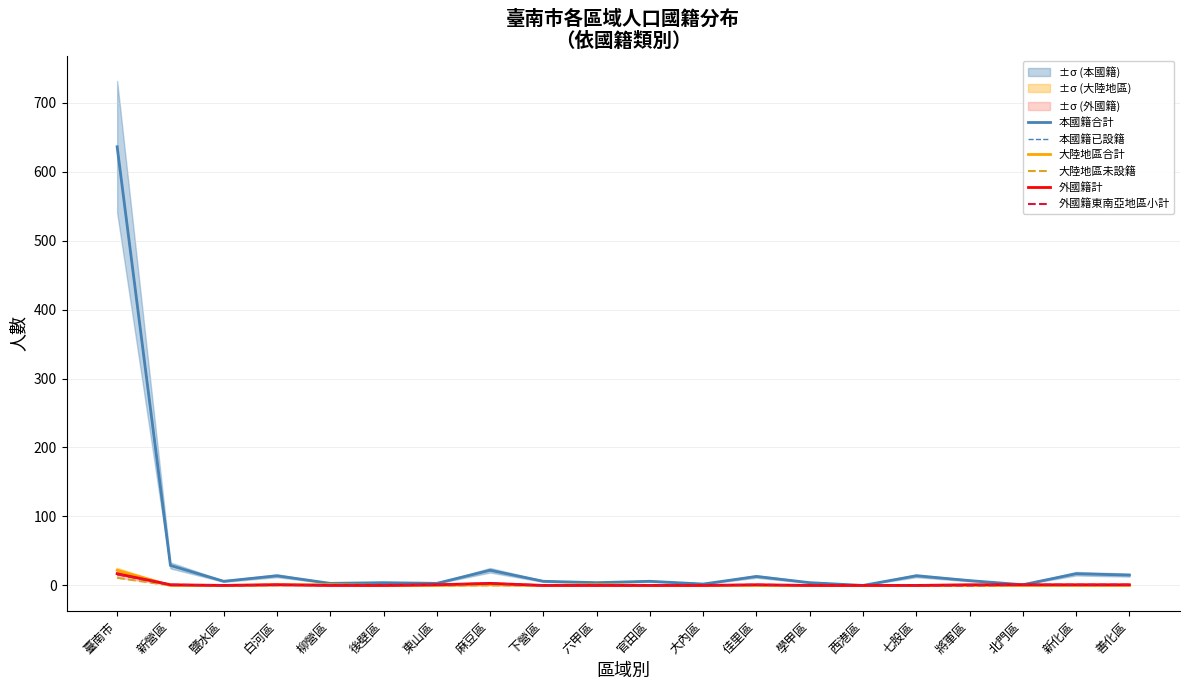

True or false: 大陸地區合計 has more than 0 points higher than both neighbors.

True